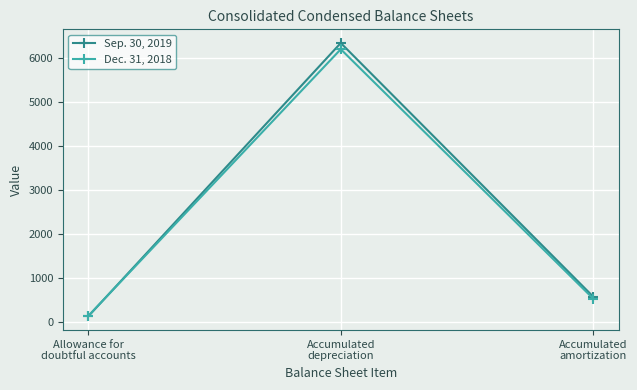

What position from the left is Accumulated
amortization?

3